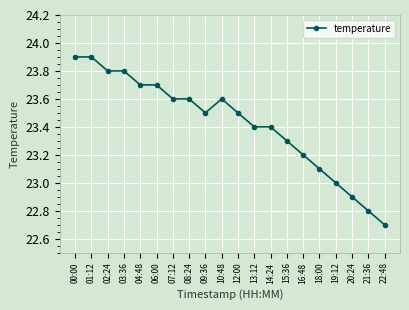

What is the smallest value displayed?

22.7